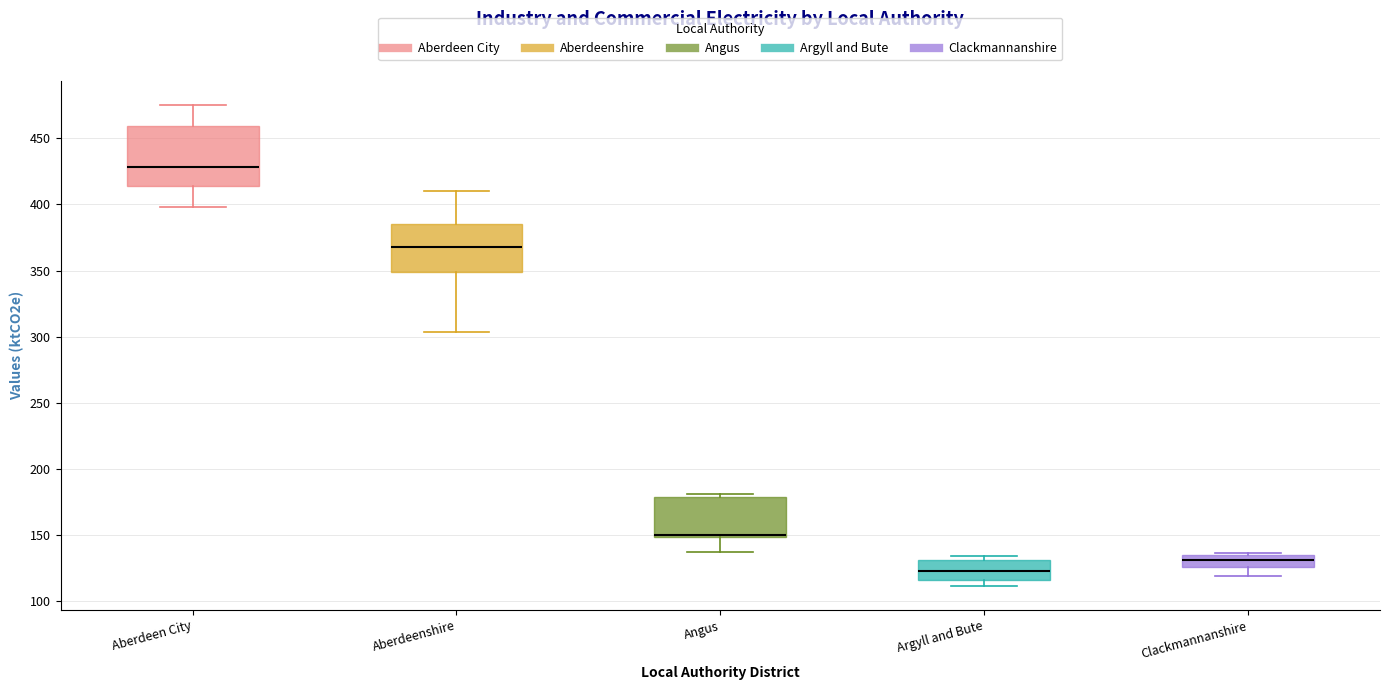

Reading left to right, transcribe this box plot: for each box, give where its median line is, the range the box spans, and where its two whiskers end, as read against the y-axis. The values are not printed on the chart, so give them approximately, as read against the axis.

Aberdeen City: median 430, box 415 to 460, whiskers 400 to 475
Aberdeenshire: median 370, box 350 to 385, whiskers 305 to 410
Angus: median 150 (drawn on the box's lower edge), box 150 to 180, whiskers 135 to 180 (just above the box's upper edge)
Argyll and Bute: median 125, box 115 to 130, whiskers 110 to 135
Clackmannanshire: median 130, box 125 to 135, whiskers 120 to 135